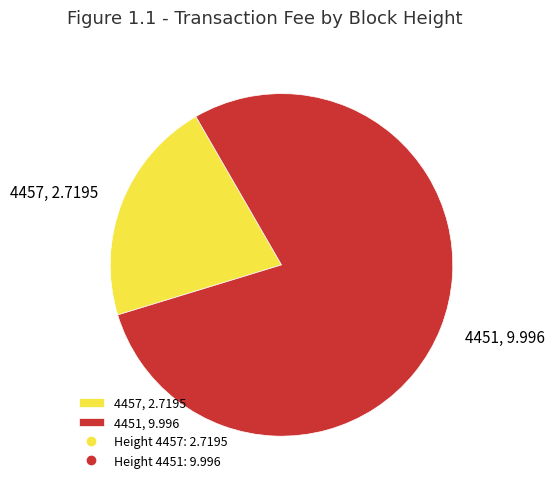

Is there any slice that represents more than half of the pie?

Yes